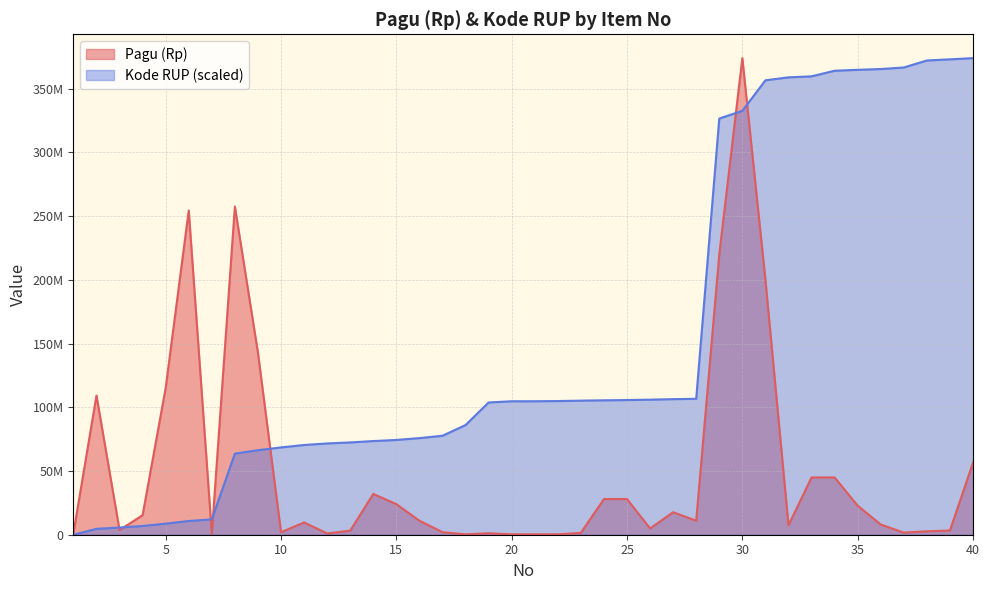

How many interior local peaks does the Pagu (Rp) series have?

8